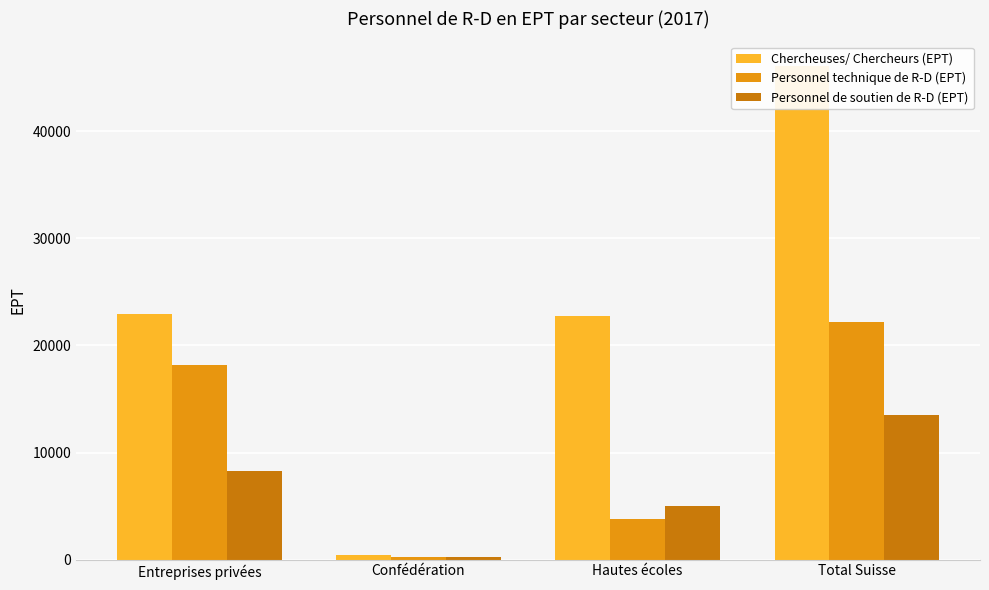

What is the sum of the Personnel de soutien de R-D (EPT) values at Entreprises privées and Confédération?

8503.6